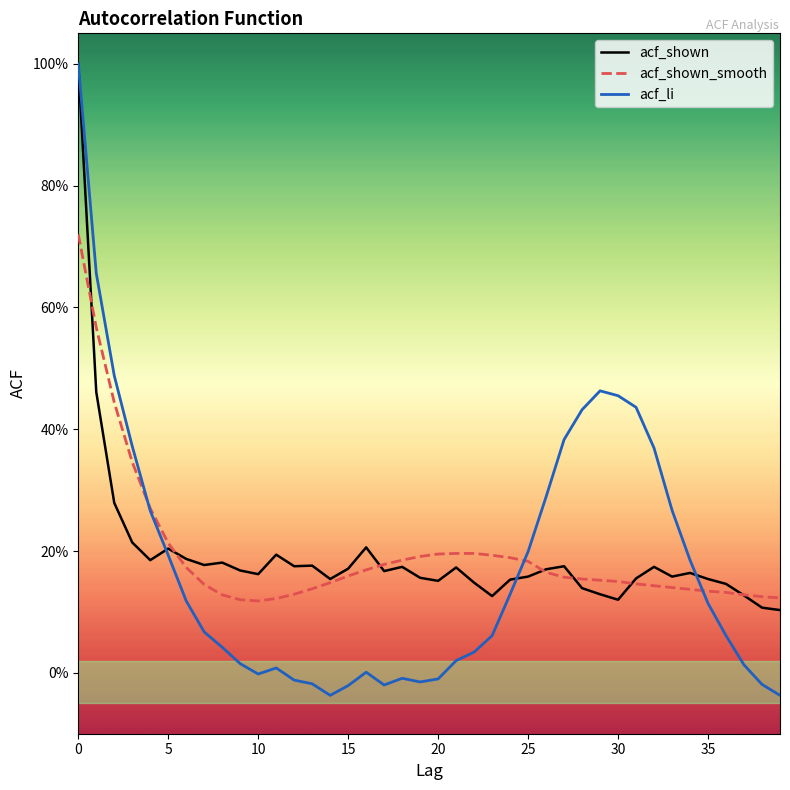

What are all the series names shown in the legend?

acf_shown, acf_shown_smooth, acf_li